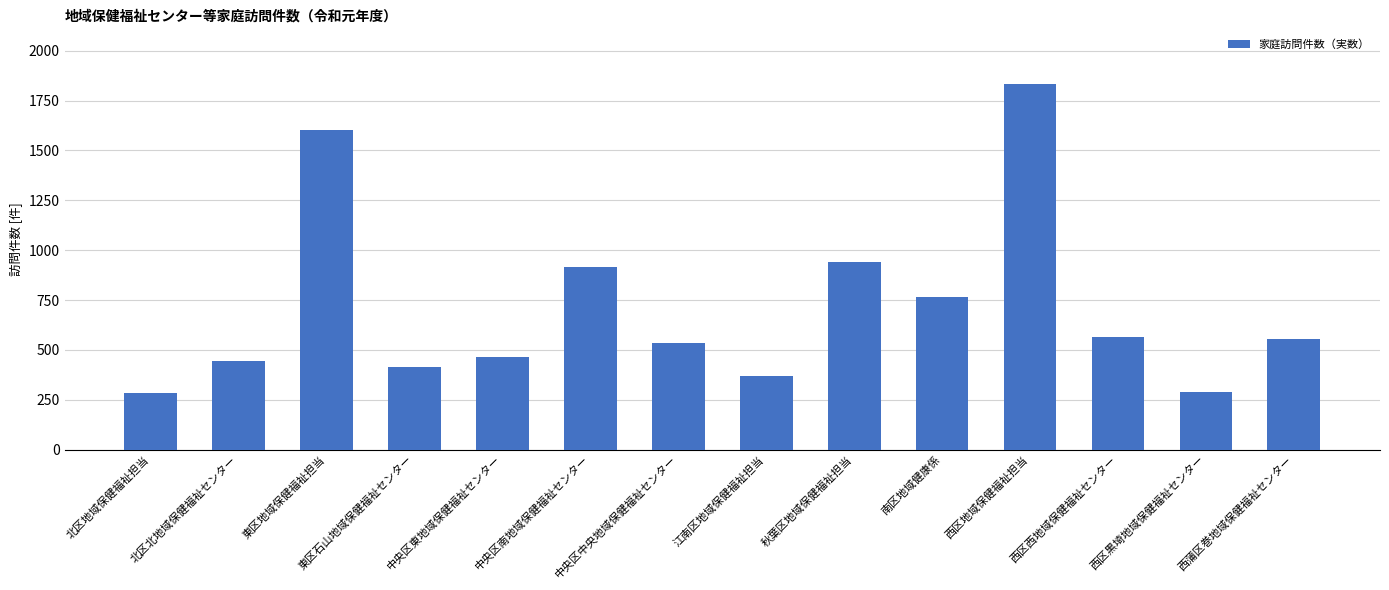

The chart shows a value of 657 at 西区地域保健福祉担当. True or false?

False